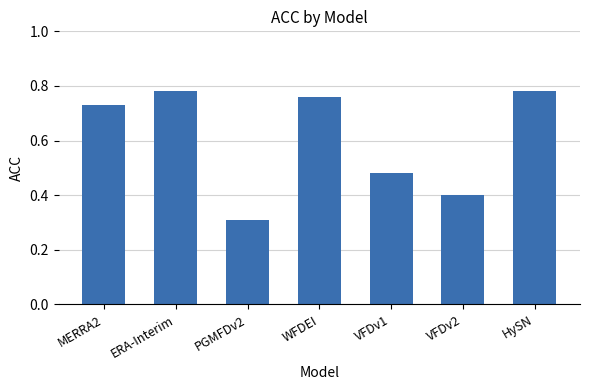

Count the number of data series in this chart.

1